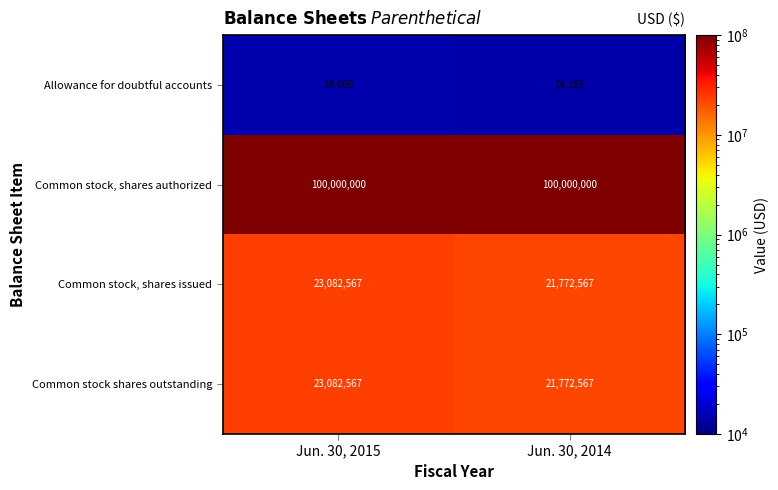

At how many categories does at least one series exceed 99933771?

2